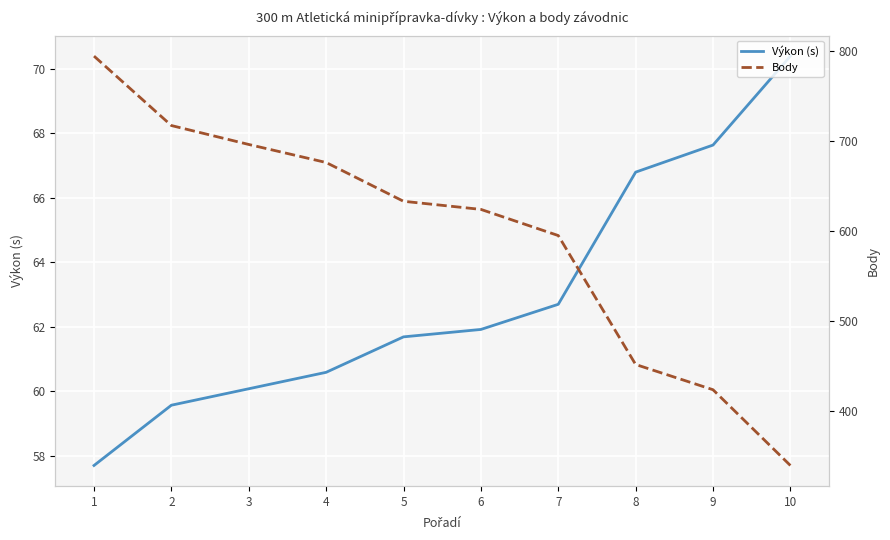

Which series has the largest range (max minus min)?

Body